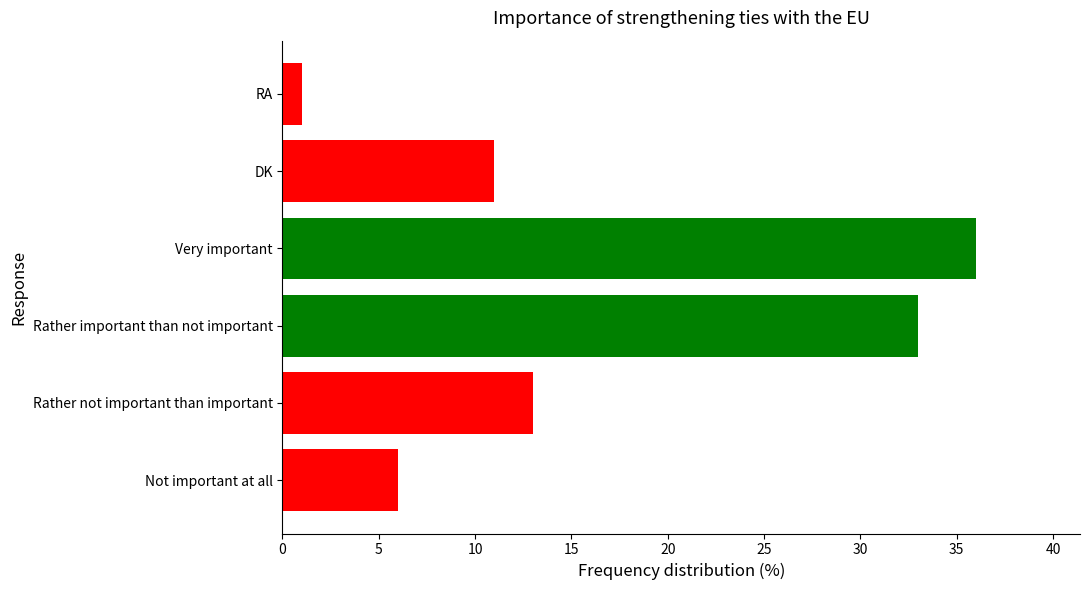

Are the bars horizontal?

Yes